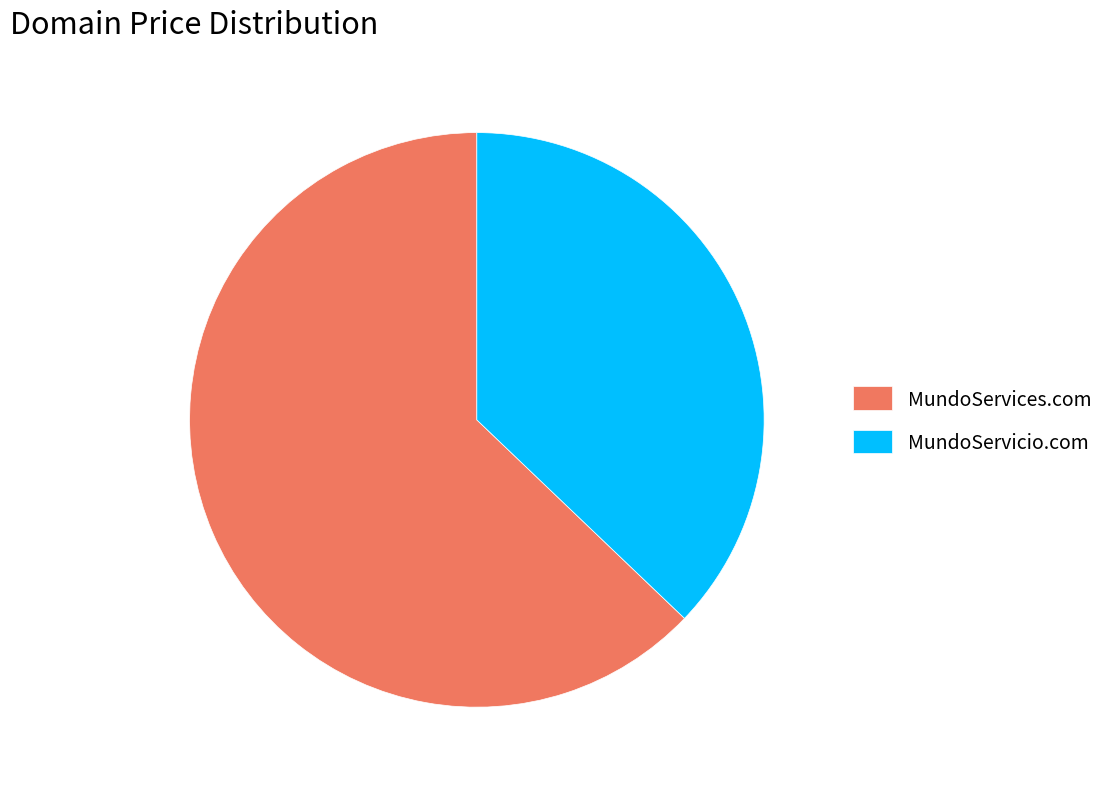

Count the number of slices in the pie.

2